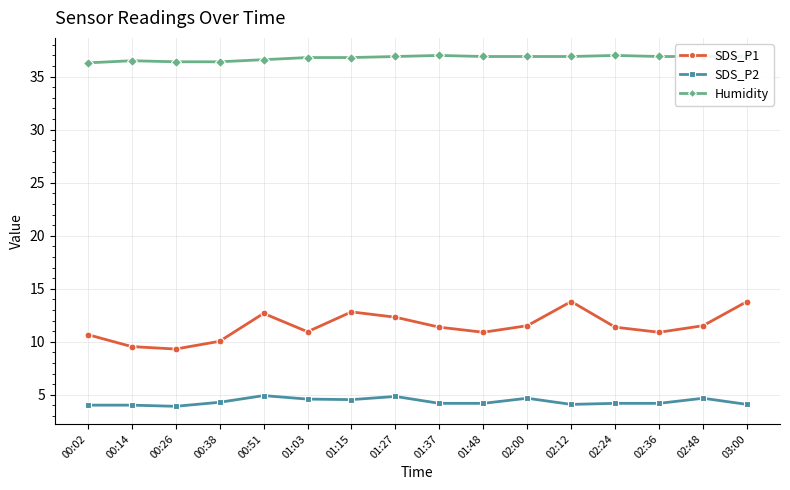

What is the minimum value shown in the chart?

3.9